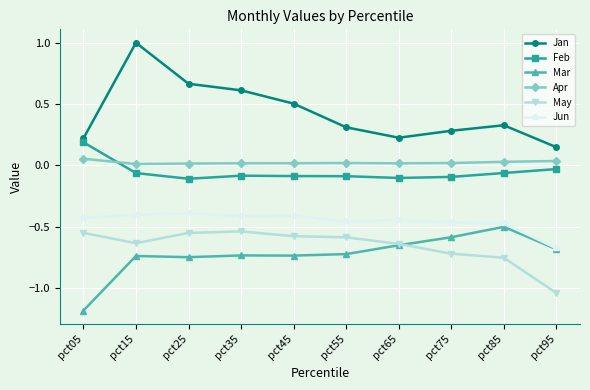

True or false: May and Feb cross at least once.

False